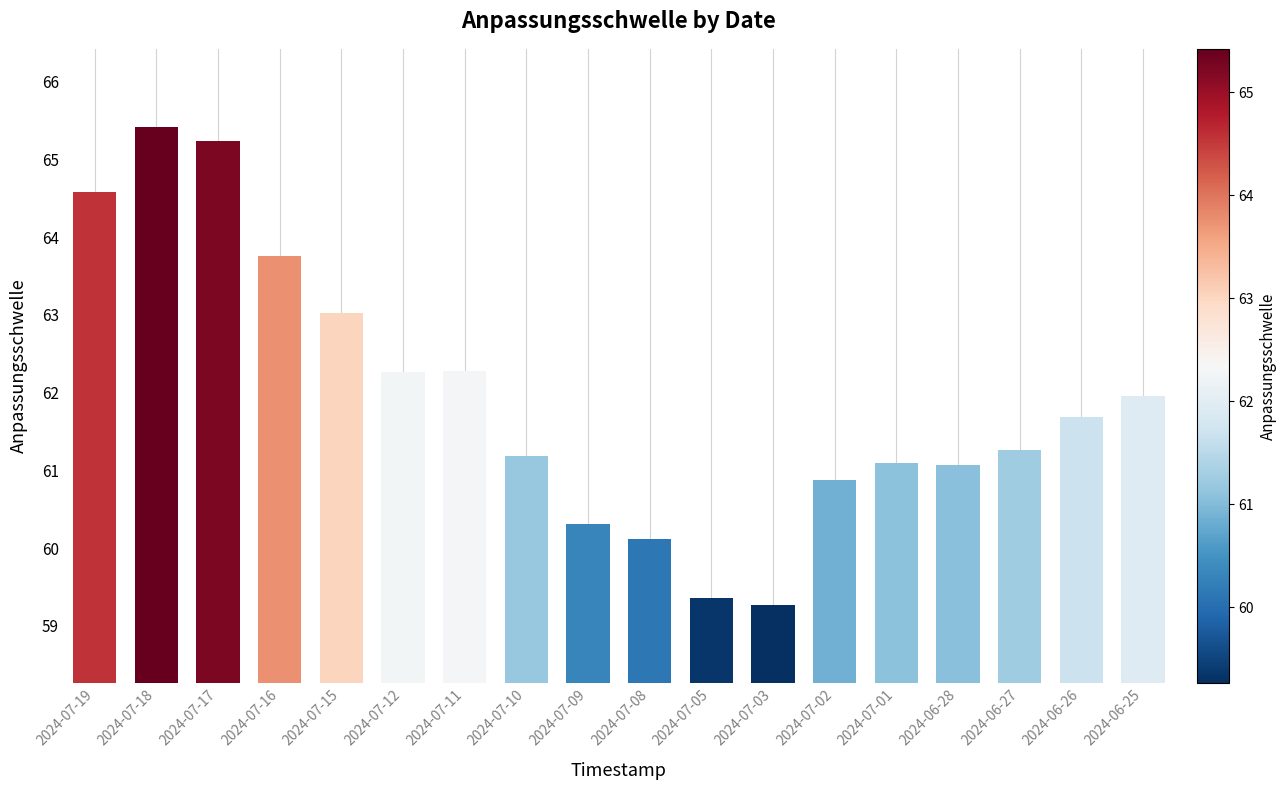

At which category does the chart reach its minimum across all series?

2024-07-03